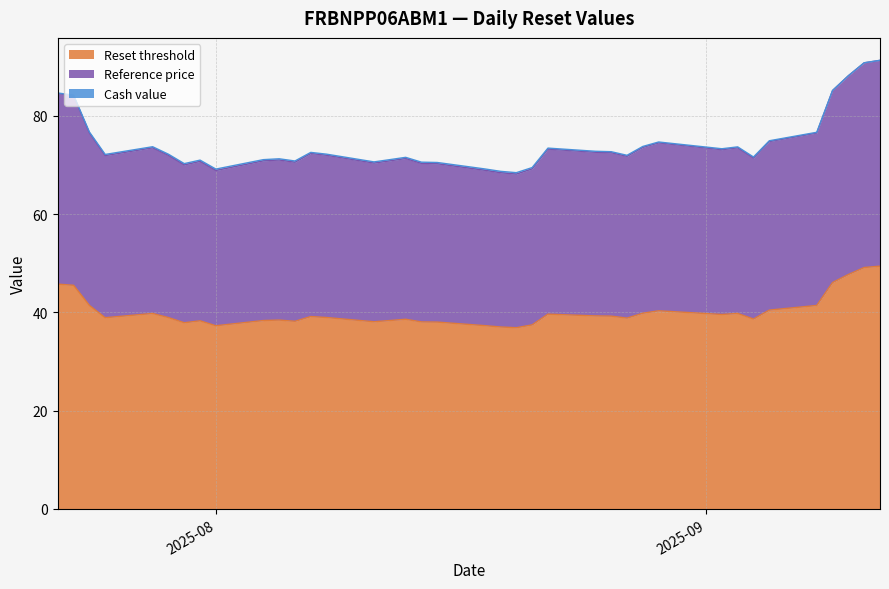

What is the minimum value for Reset threshold?

36.9